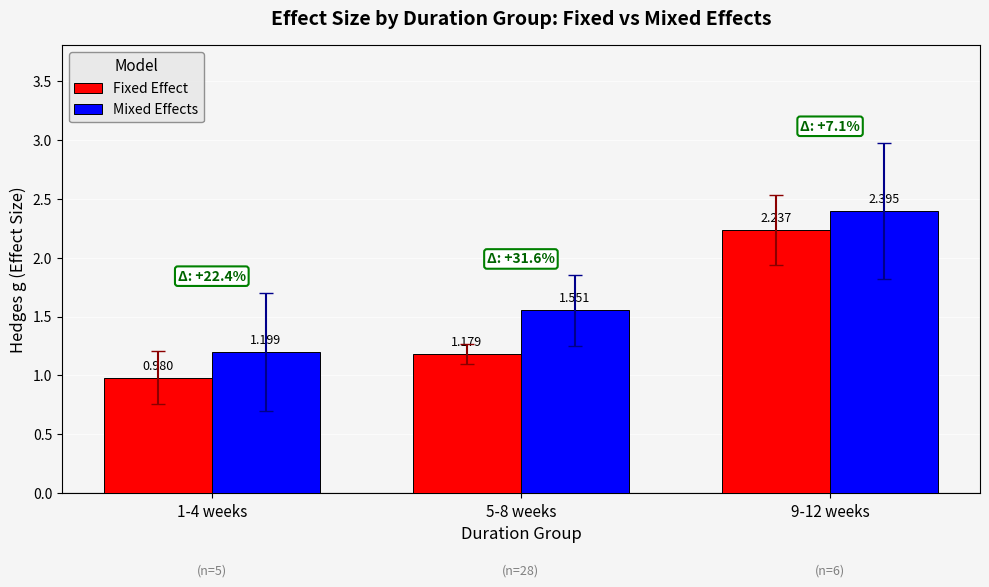

True or false: Mixed Effects has a value of 2.0 at 1-4 weeks.

False